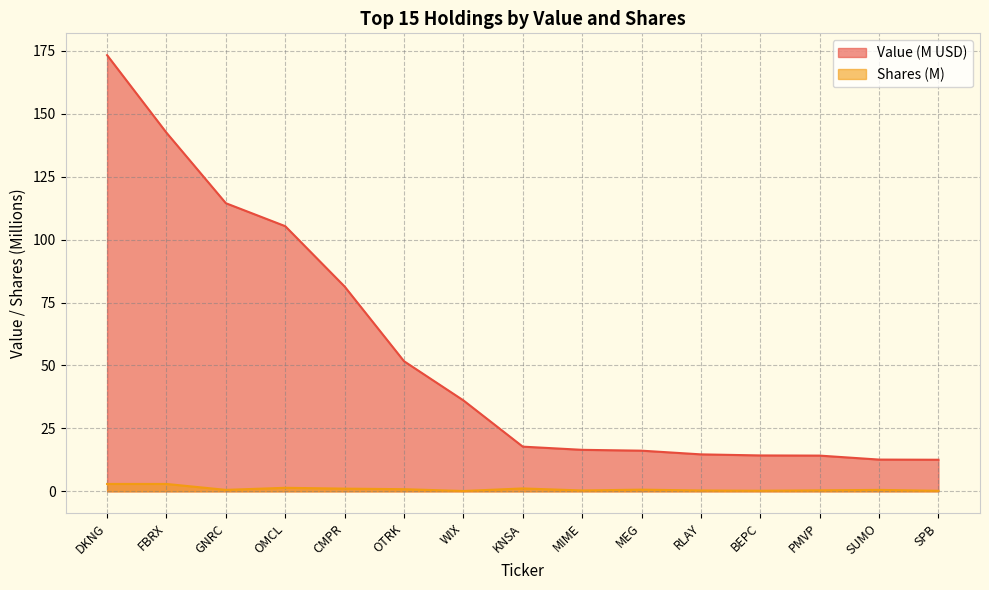

What position from the left is OTRK?

6